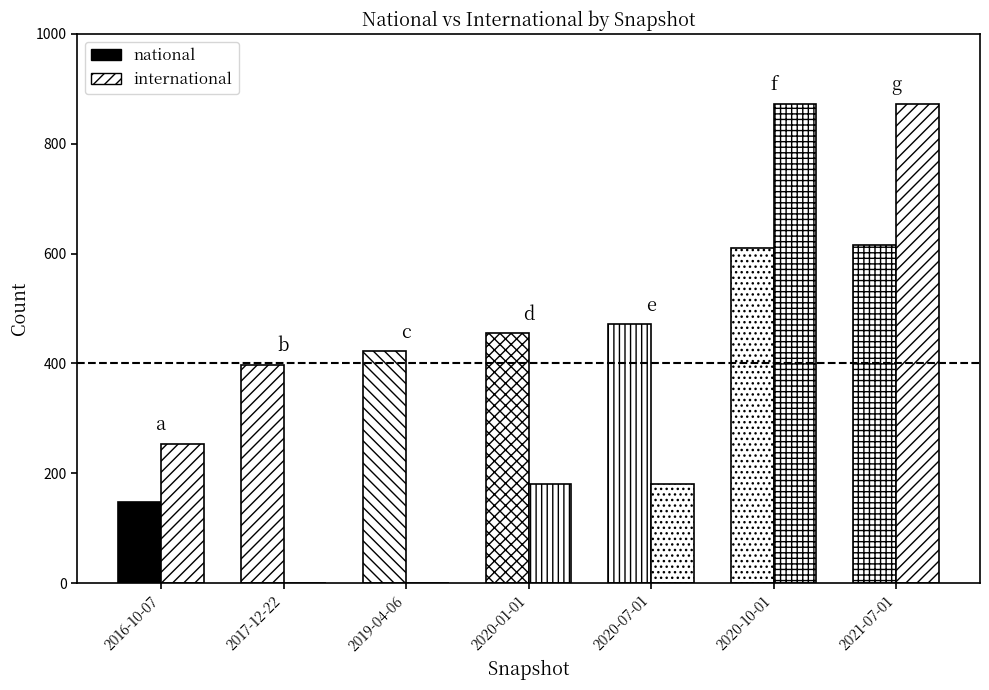

What is the total value across all series at 2017-12-22?

399